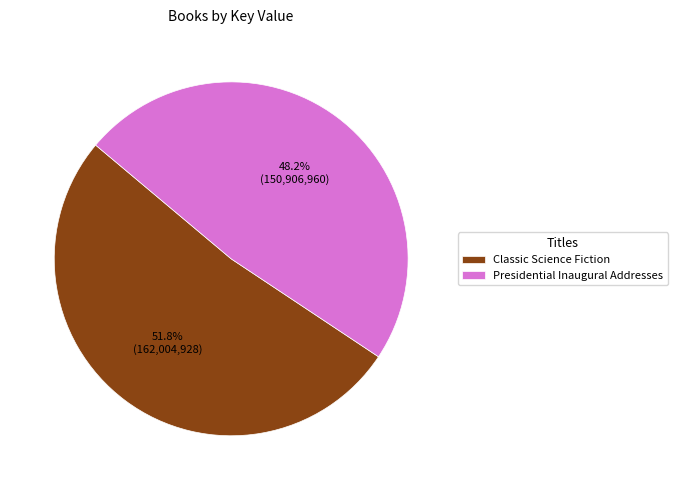

Which has a higher value, Classic Science Fiction or Presidential Inaugural Addresses?

Classic Science Fiction